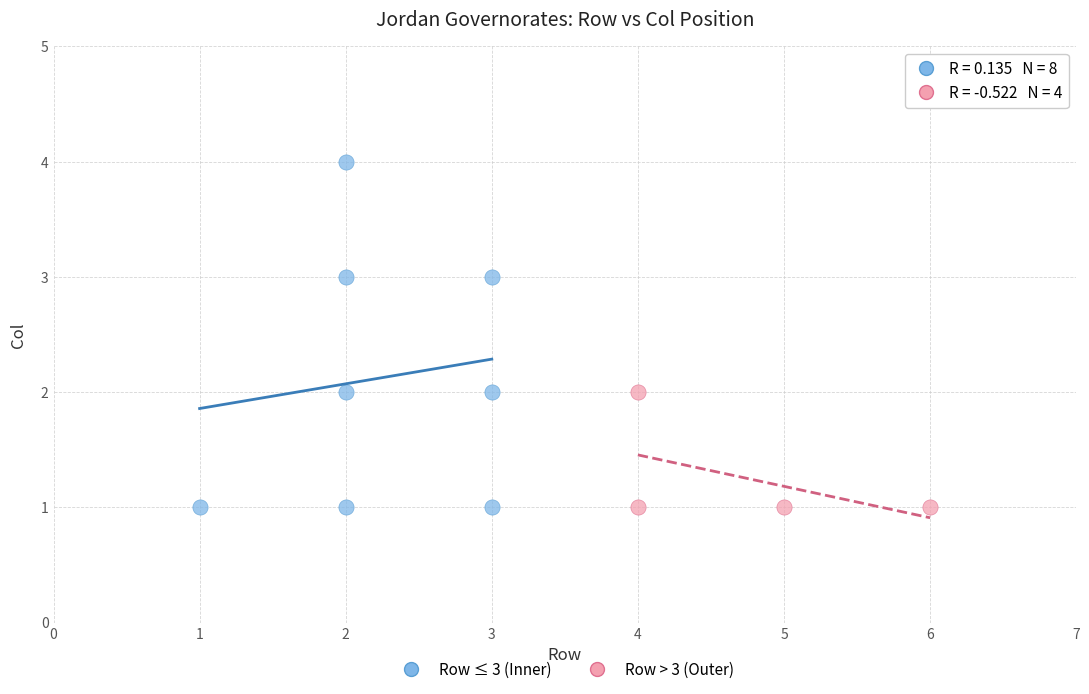

Which series has the widest spread of Y values?

Row ≤ 3 (Inner)